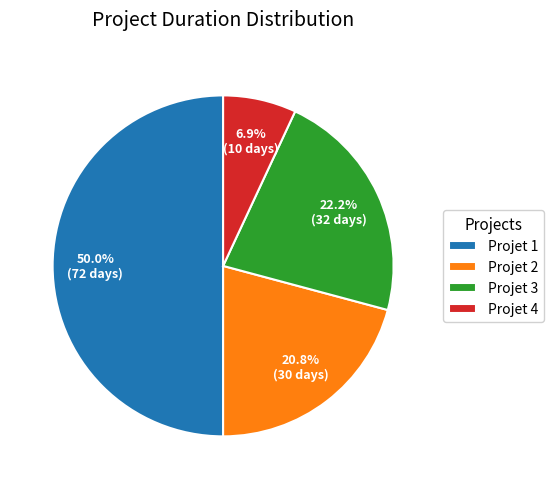

To the nearest percent, what percentage of the pie is Projet 3?

22%